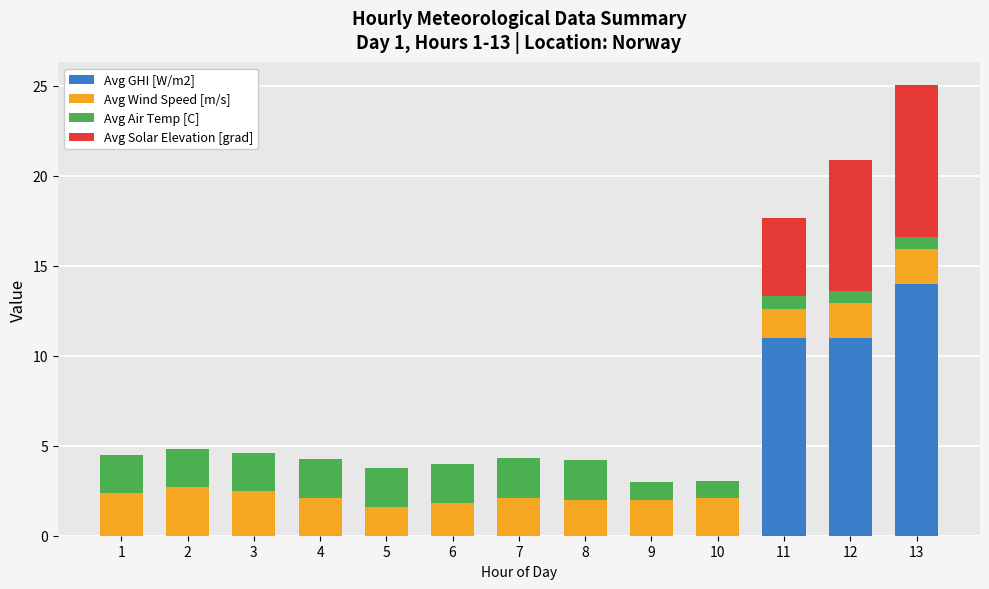

Does the chart contain stacked bars?

Yes